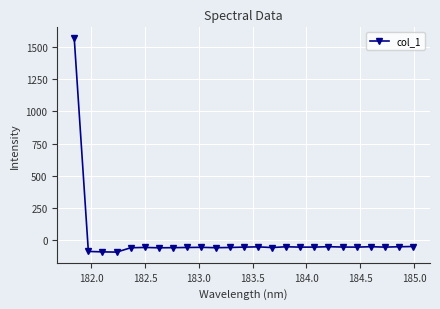

What is the greatest value displayed?

1571.4